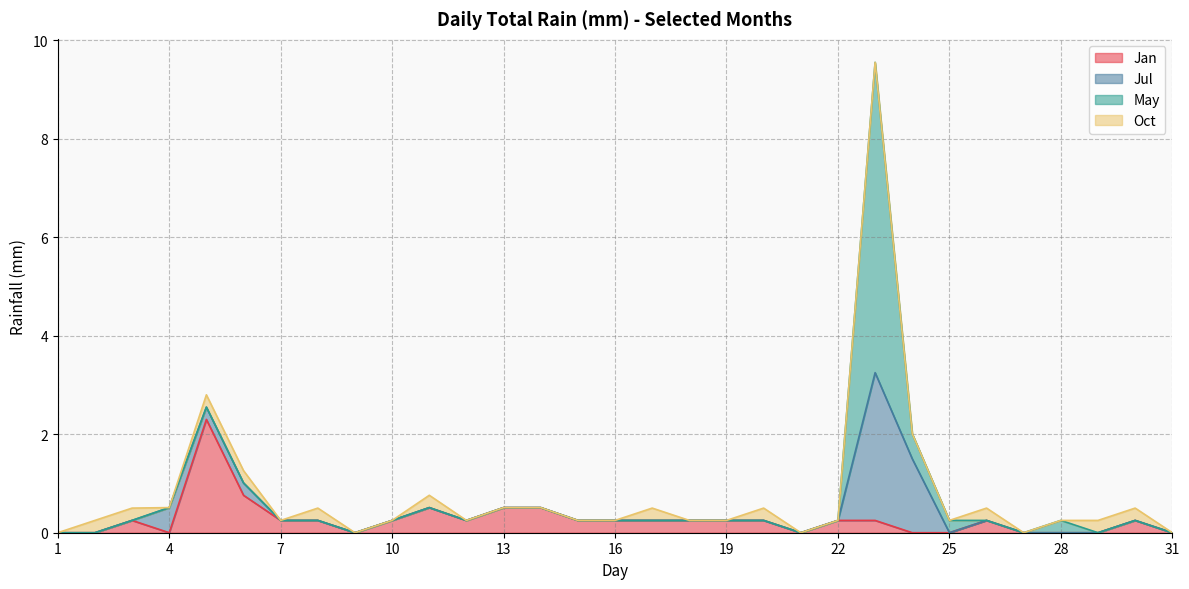

What is the spread (max minus min) of values at 5?

2.3